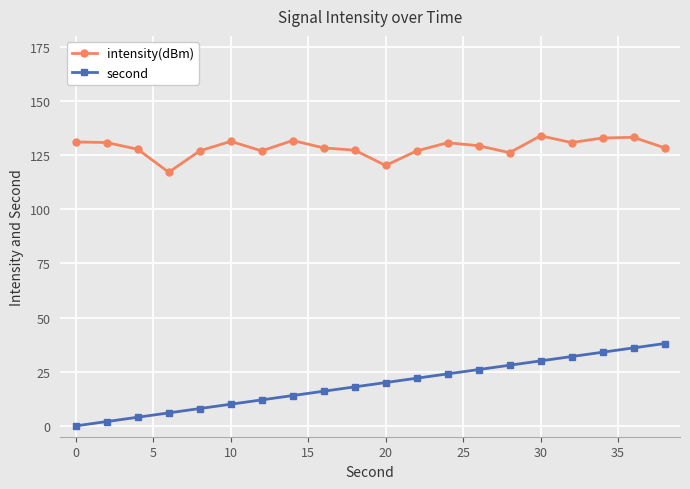

True or false: intensity(dBm) has more than 1 interior local peaks.

True